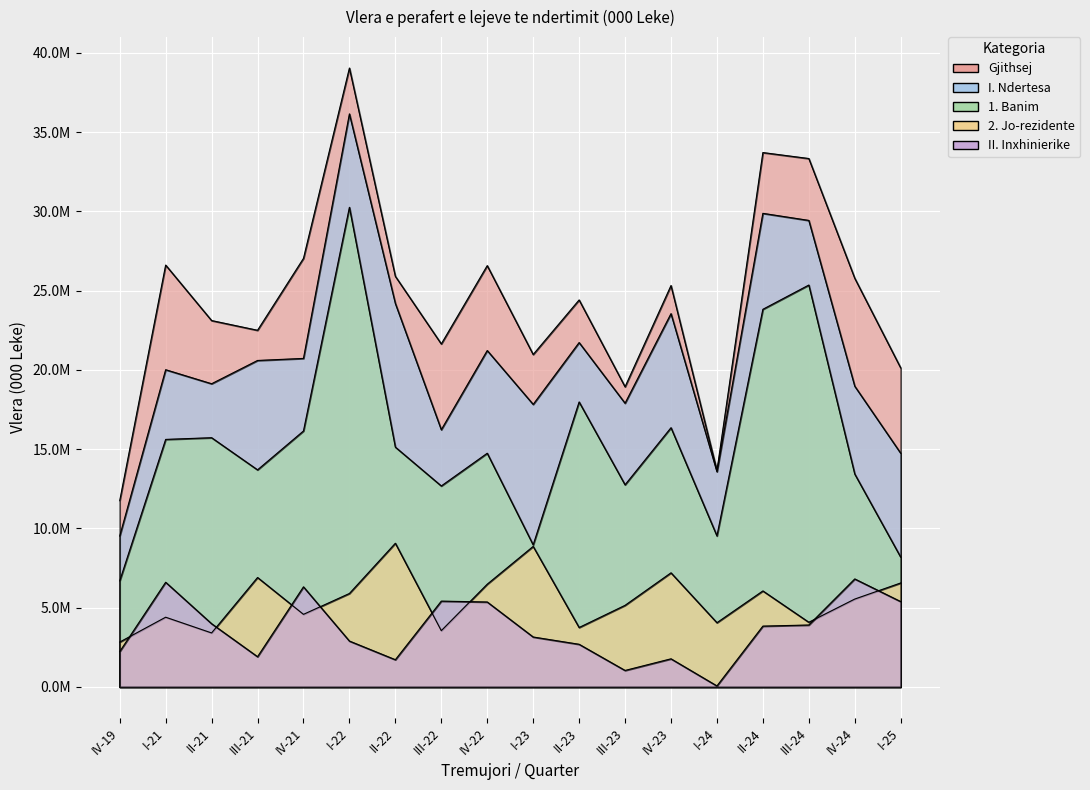

Which category has the highest value across all series?

I-22